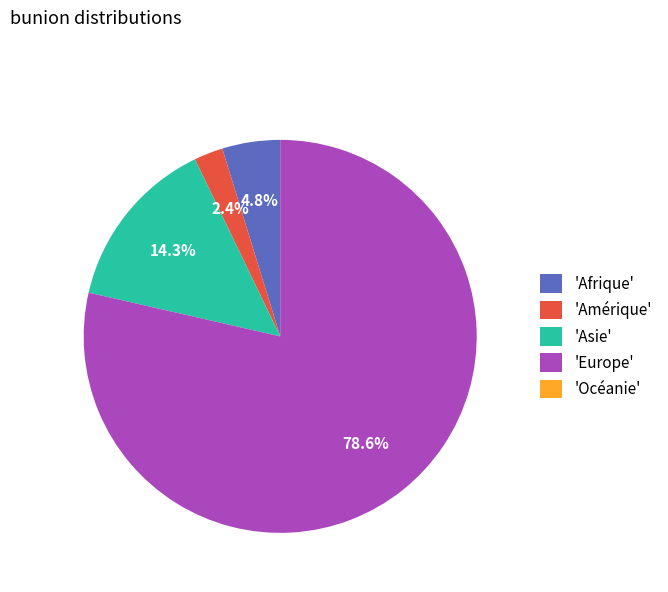

Which has a higher value, 'Afrique' or 'Europe'?

'Europe'